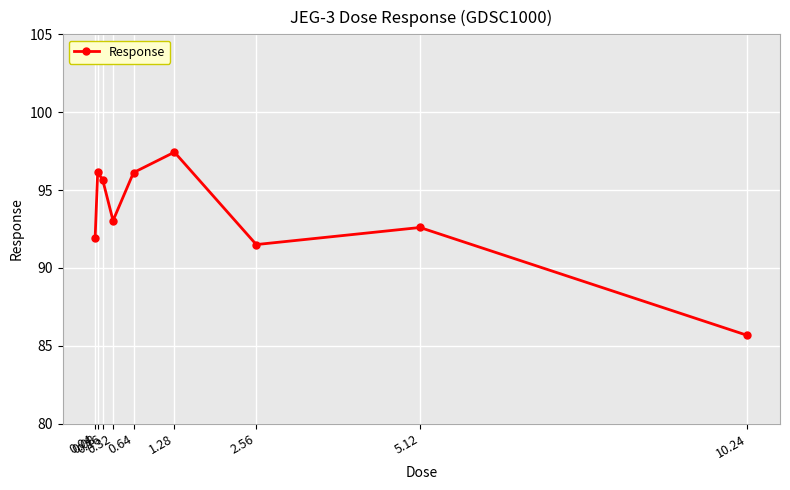

What is the approximate value at 0.16?

95.6